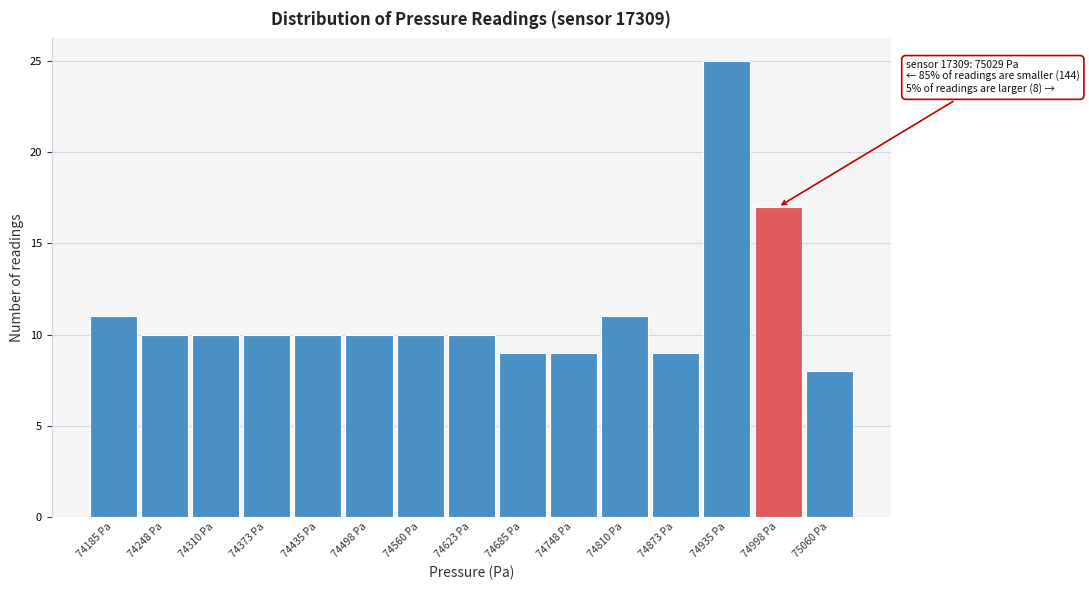

Reading left to right, extract all data points from this chart.

74185 Pa=11	74248 Pa=10	74310 Pa=10	74373 Pa=10	74435 Pa=10	74498 Pa=10	74560 Pa=10	74623 Pa=10	74685 Pa=9	74748 Pa=9	74810 Pa=11	74873 Pa=9	74935 Pa=25	74998 Pa=17	75060 Pa=8